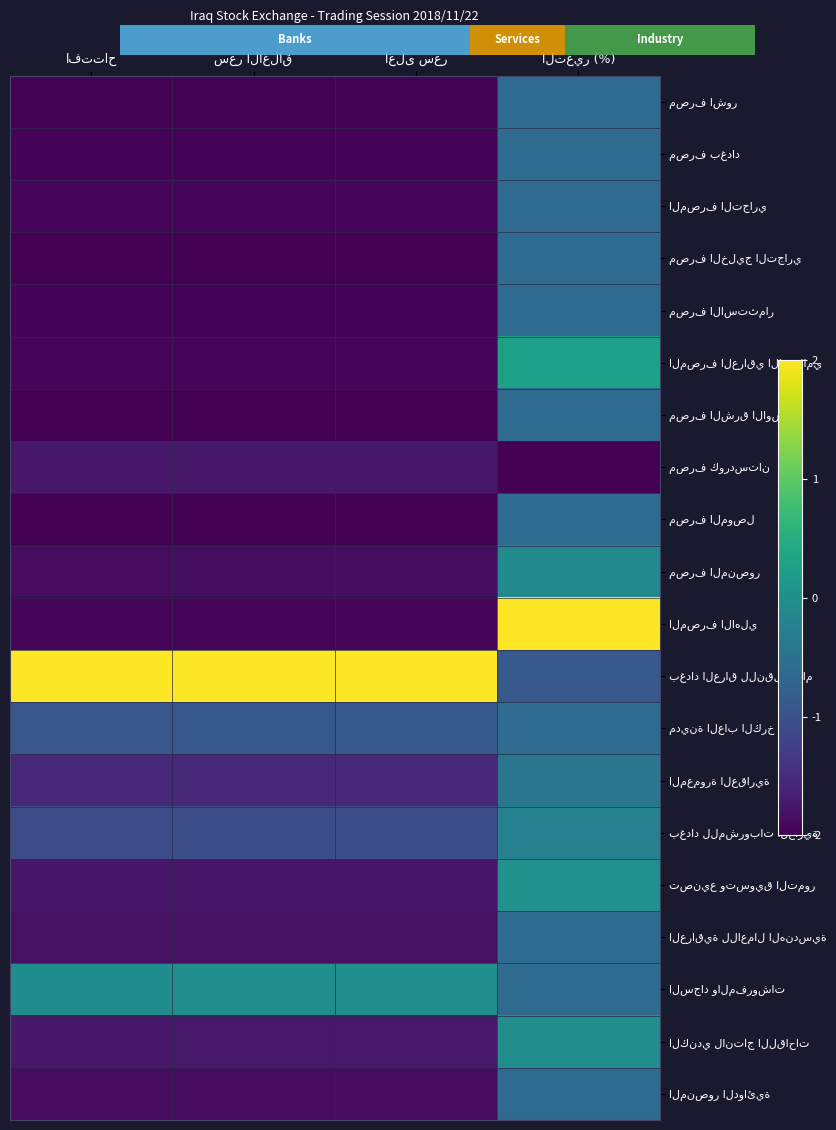

At اعلى سعر, list the series in order from largest to smallest.

بغداد العراق للنقل العام, السجاد والمفروشات, مدينة العاب الكرخ, بغداد للمشروبات الغازية, المعمورة العقارية, الكندي لانتاج اللقاحات, مصرف كوردستان, تصنيع وتسويق التمور, العراقية للاعمال الهندسية, مصرف المنصور, المنصور الدوائية, المصرف التجاري, المصرف الاهلي, المصرف العراقي الاسلامي, مصرف بغداد, مصرف الاستثمار, مصرف اشور, مصرف الخليج التجاري, مصرف الموصل, مصرف الشرق الاوسط